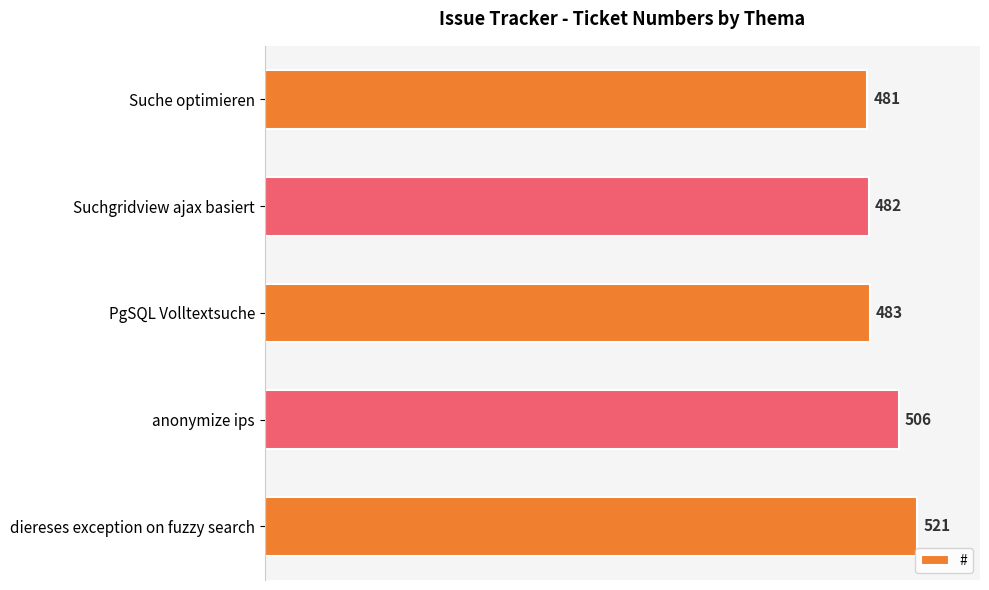

Where is the data nearest to the value 501?

anonymize ips